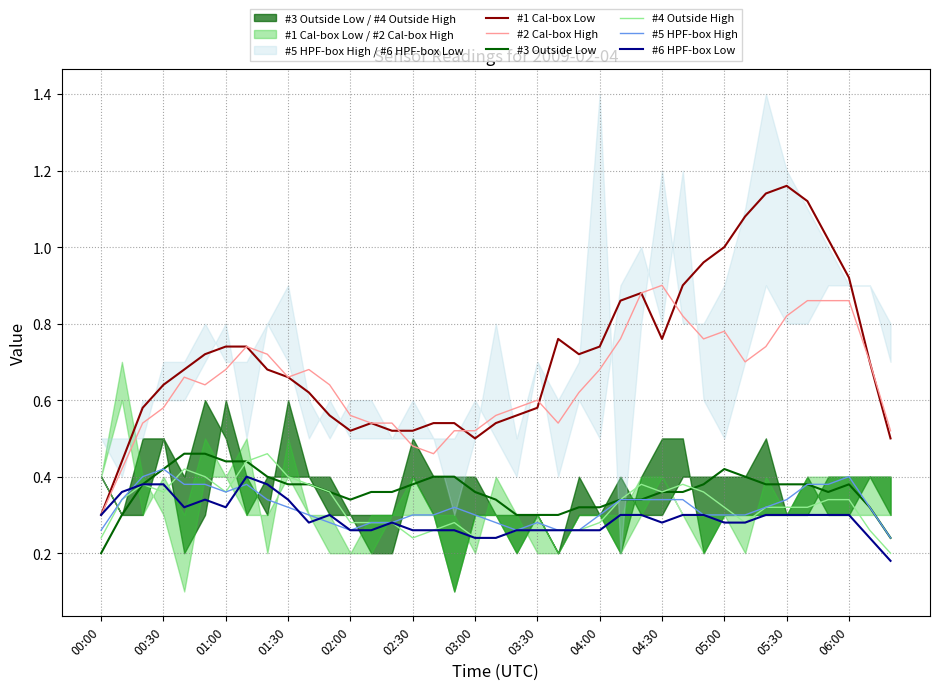

True or false: #2 Cal-box High and #6 HPF-box Low intersect in this chart.

False